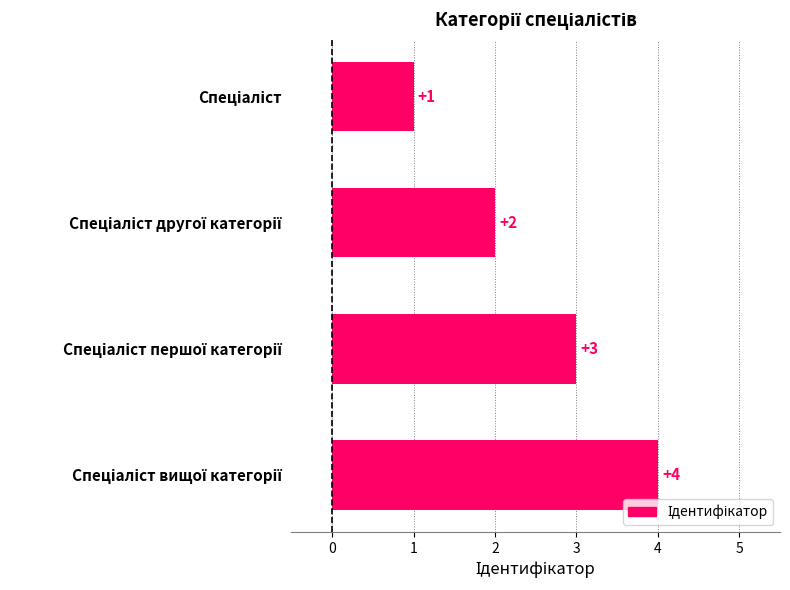

How many bars are there in total?

4